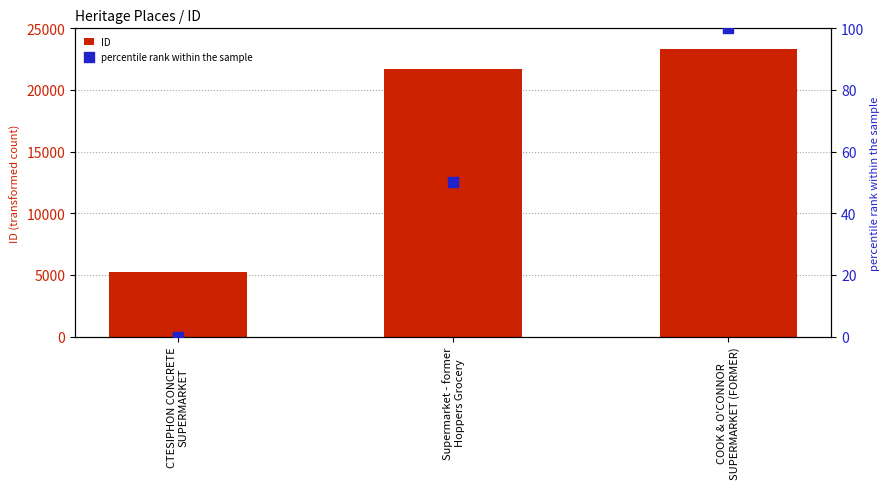

Which series has the widest spread of Y values?

ID